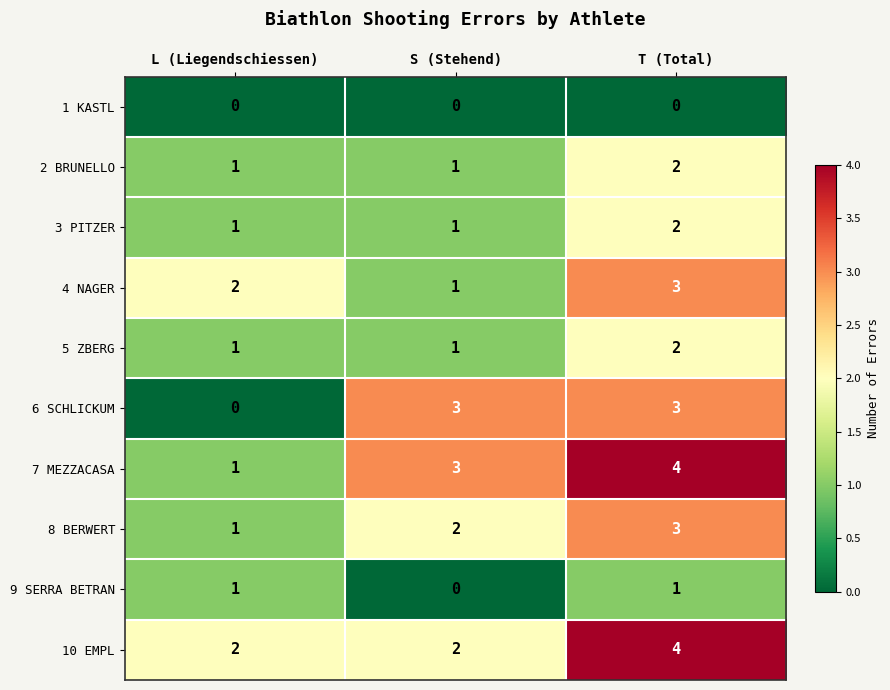

At which category does the chart reach its peak across all series?

T (Total)